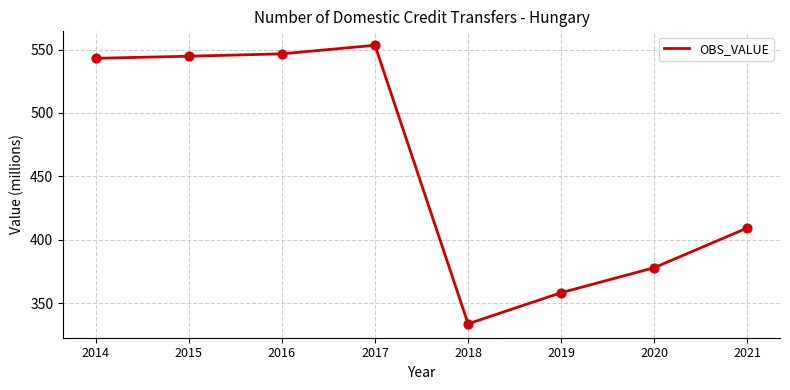

What is the ratio of the value at 2021 to the value at 2016?

0.7